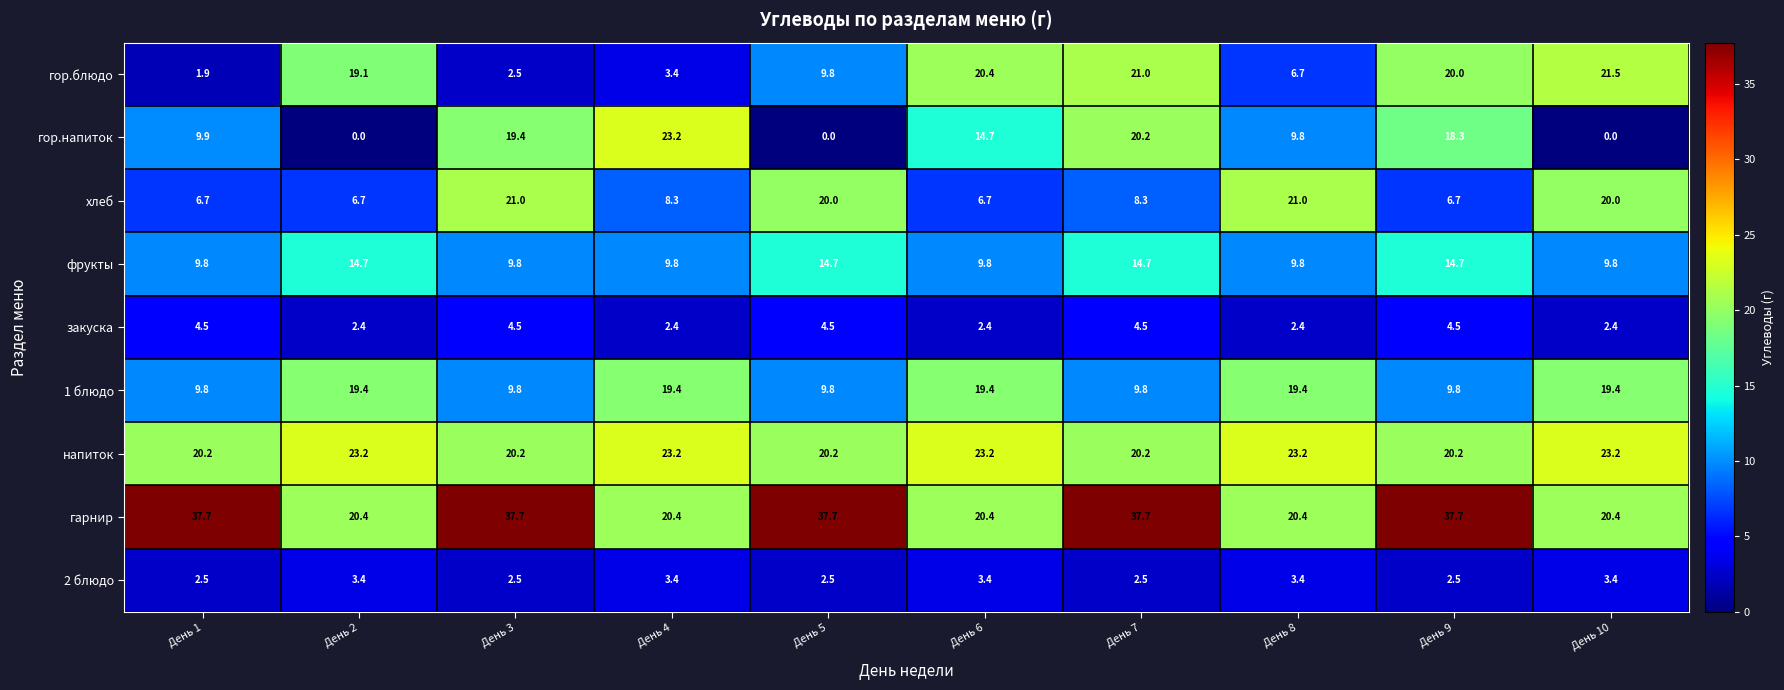

What is the average value of the 1 блюдо series?

14.6